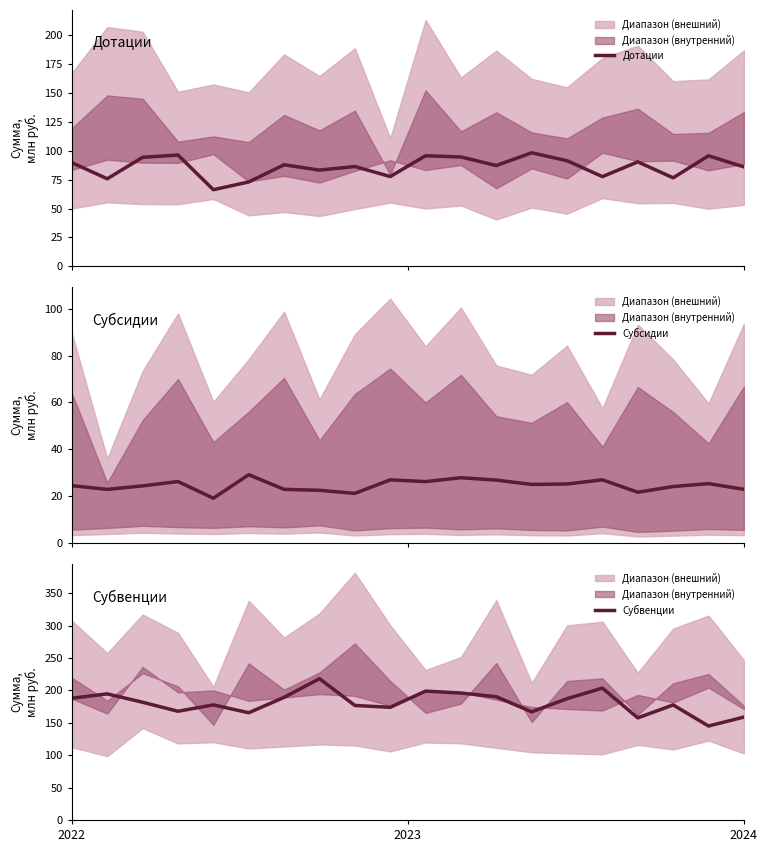

Reading left to right, extract all data points from this chart.

Дотации: 89.7	75.7	94.3	96.3	66.3	73.0	87.8	83.2	86.3	77.7	95.6	94.6	87.2	98.2	91.4	77.6	90.3	76.6	95.6	86.0
Субсидии: 24.5	22.9	24.4	26.3	19.2	29.2	22.9	22.5	21.2	27.0	26.2	27.9	26.9	25.0	25.2	27.0	21.7	24.1	25.4	23.0
Субвенции: 187.8	194.5	181.6	167.7	177.6	165.5	189.2	218.0	176.7	173.8	198.8	195.8	190.2	166.8	187.1	203.5	157.5	177.5	145.0	158.7